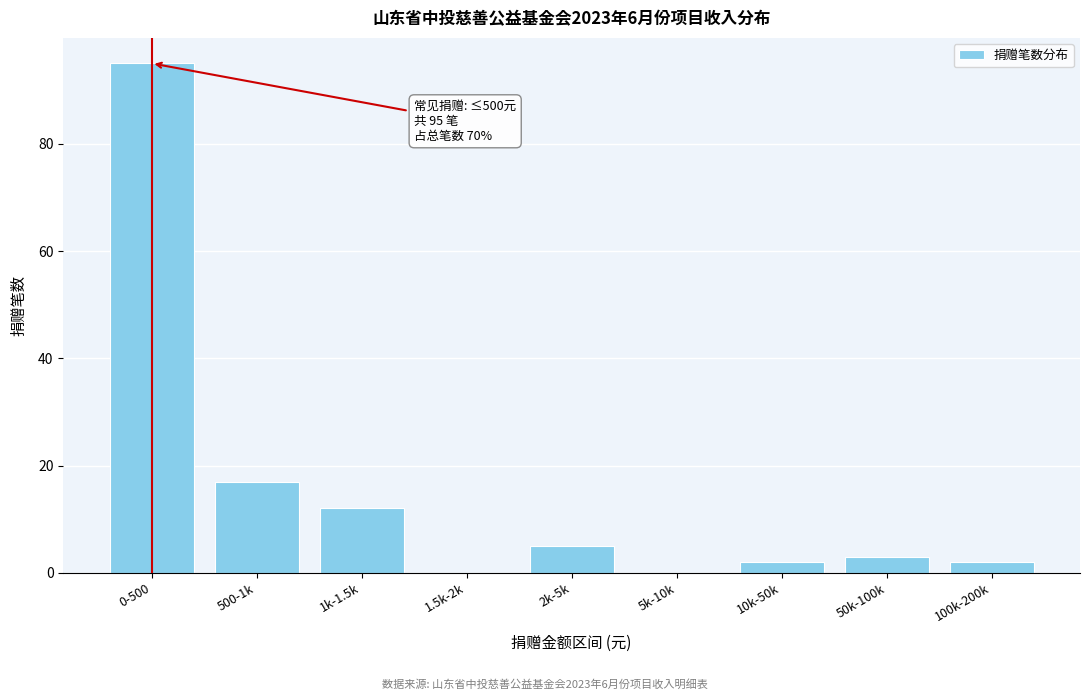

Reading left to right, extract all data points from this chart.

0-500=95	500-1k=17	1k-1.5k=12	1.5k-2k=0	2k-5k=5	5k-10k=0	10k-50k=2	50k-100k=3	100k-200k=2